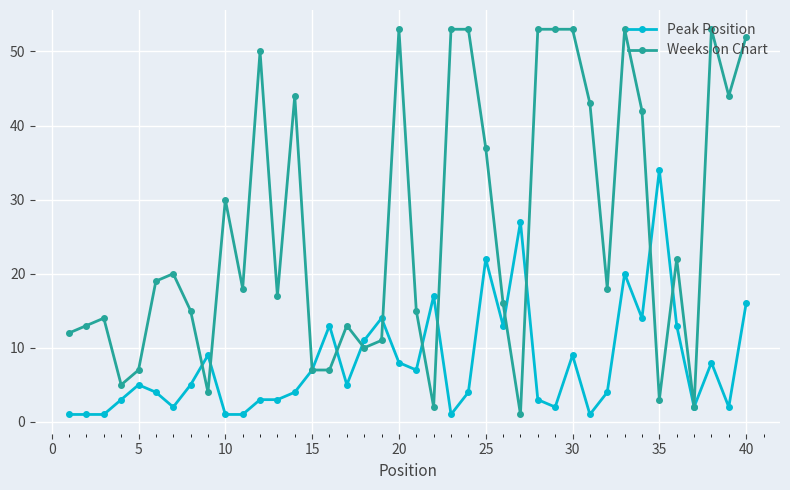

Which series has the largest range (max minus min)?

Weeks on Chart